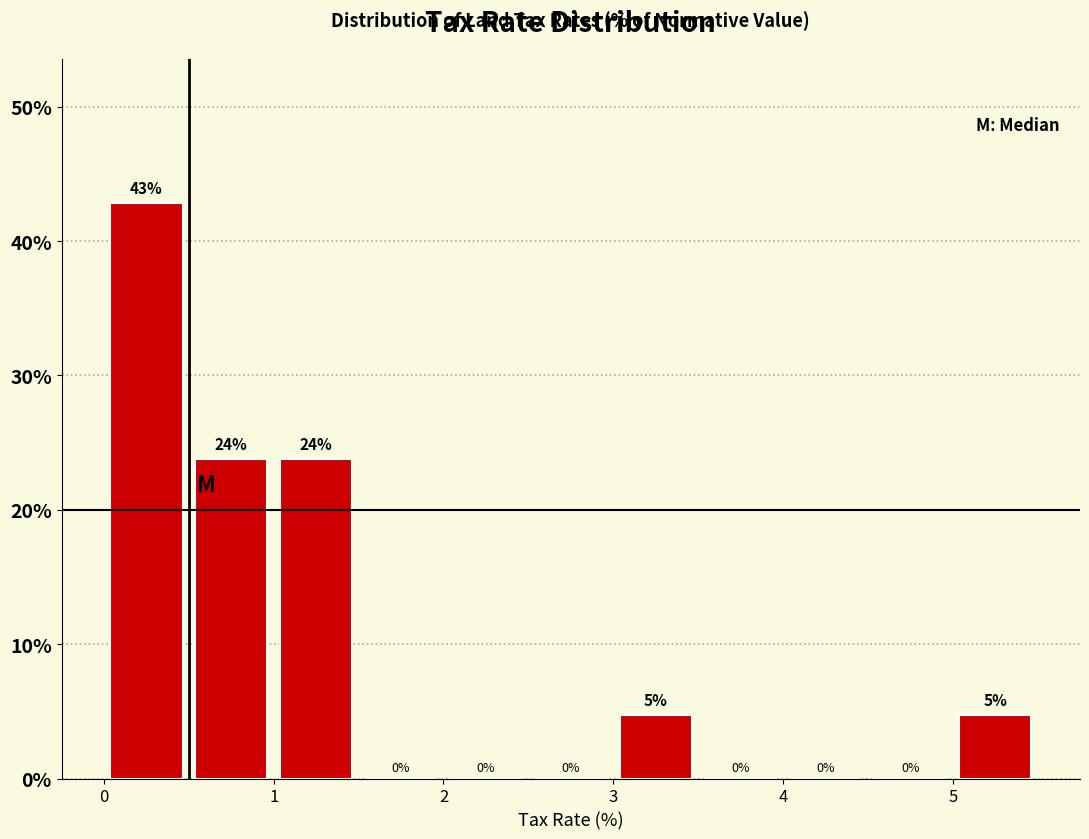

Which range on the x-axis has the tallest bar?

0.0 to 0.5